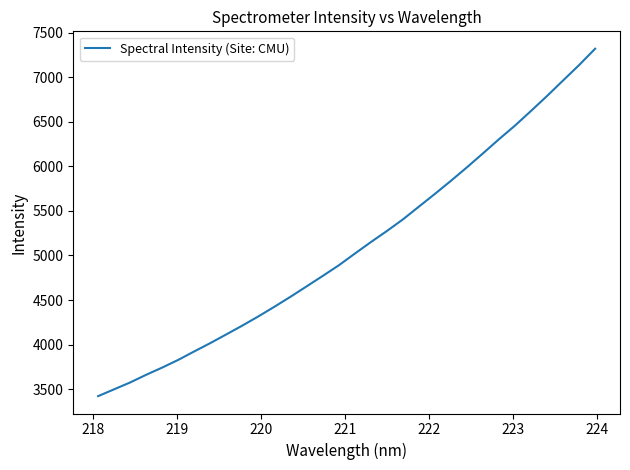

What is the smallest value displayed?

3422.2